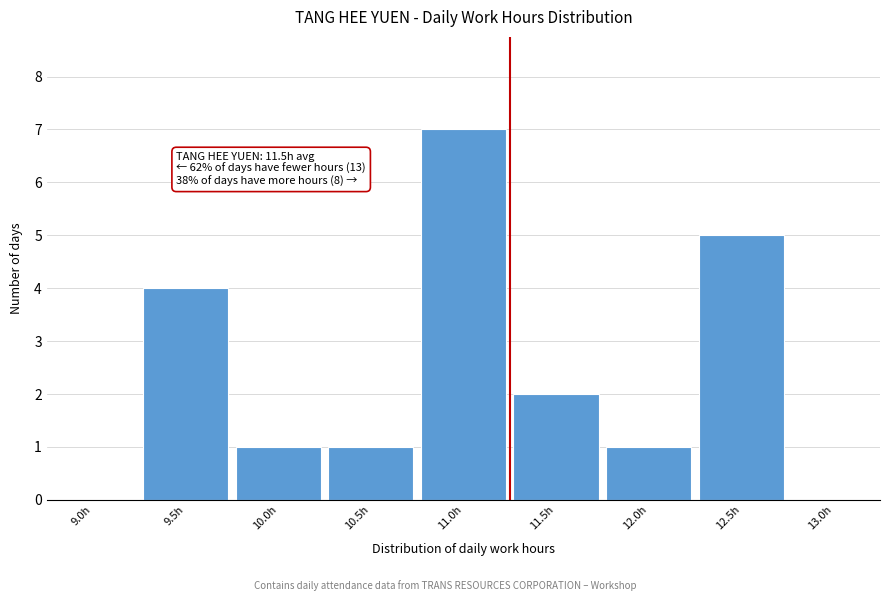

Reading left to right, transcribe all the data shown in this chart.

9.0h=0	9.5h=4	10.0h=1	10.5h=1	11.0h=7	11.5h=2	12.0h=1	12.5h=5	13.0h=0